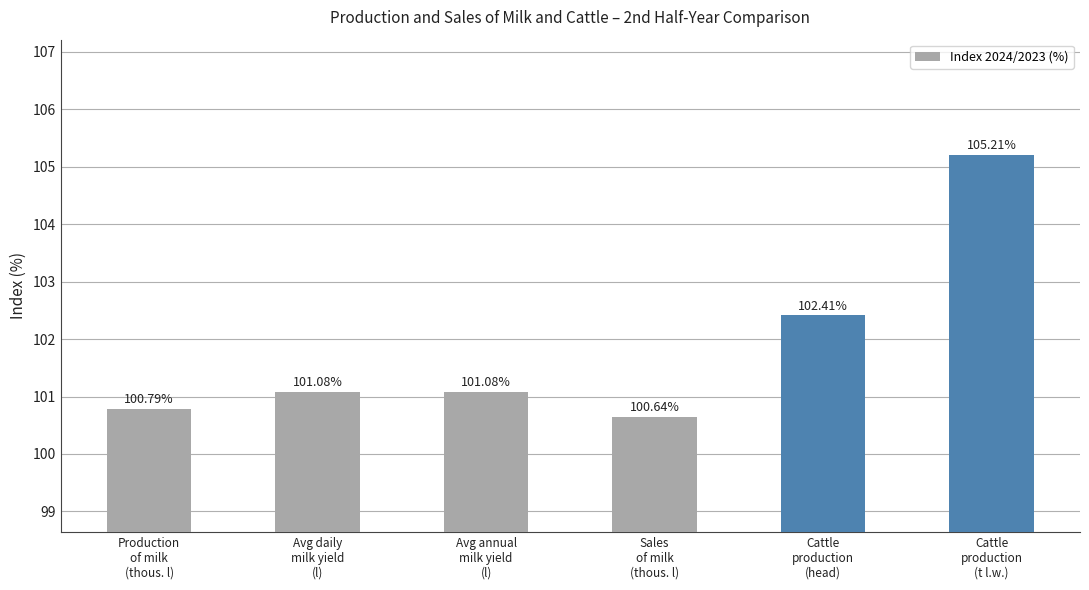

What is the smallest value displayed?

100.6